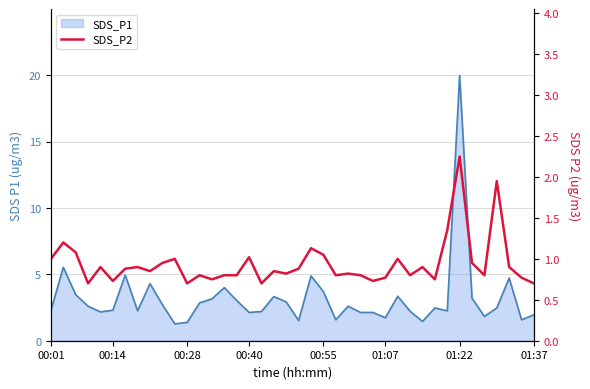

The chart shows a value of 0.8 at 13. True or false?

True